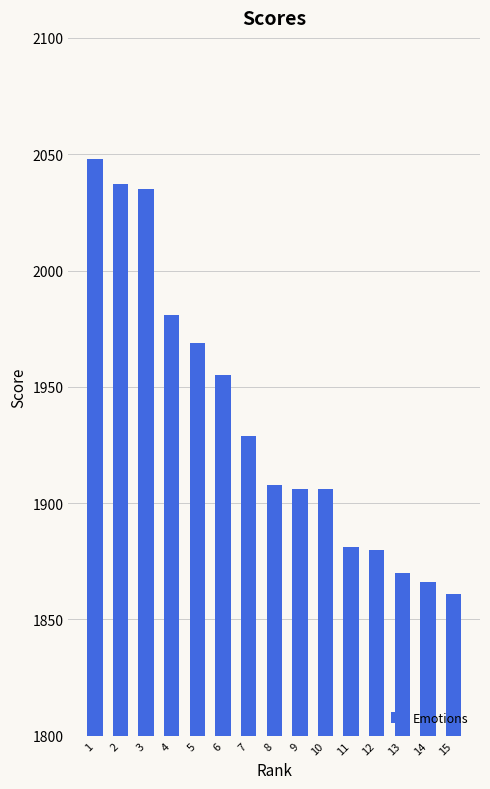

Between 8 and 14, which is larger?

8